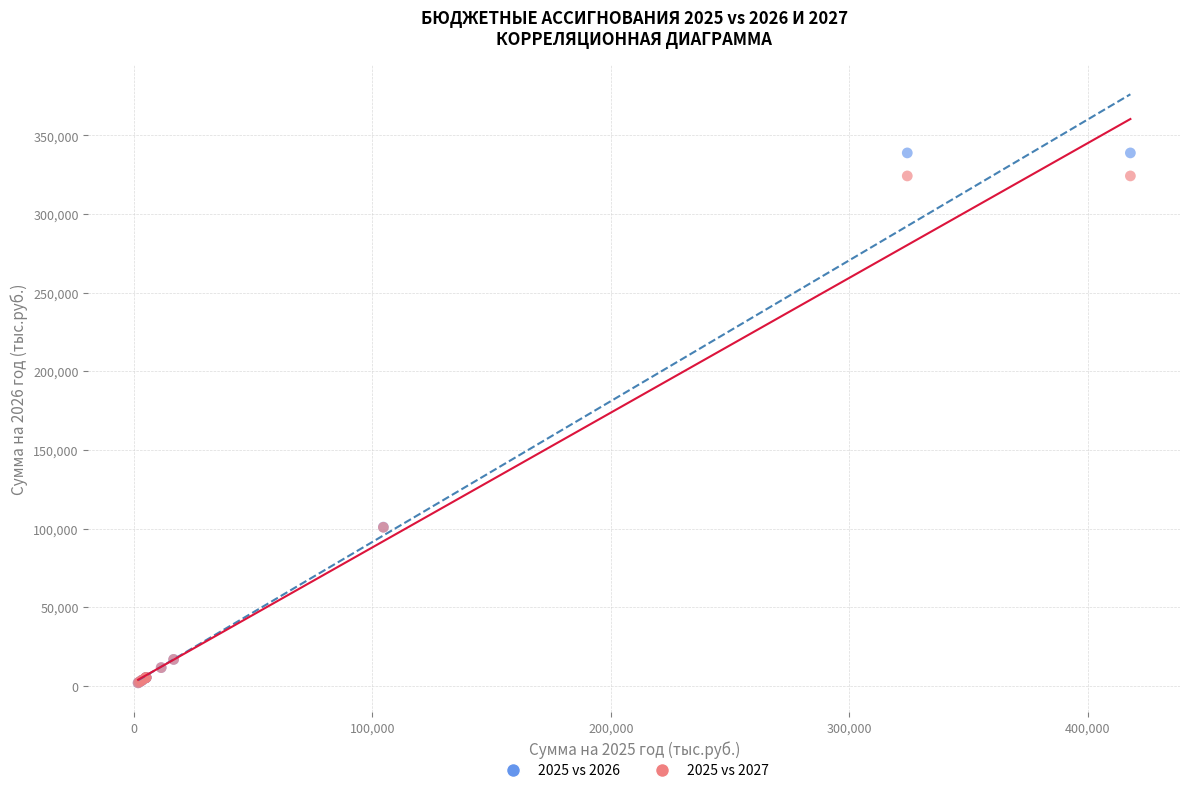

Which series contains the highest Y value?

2025 vs 2026